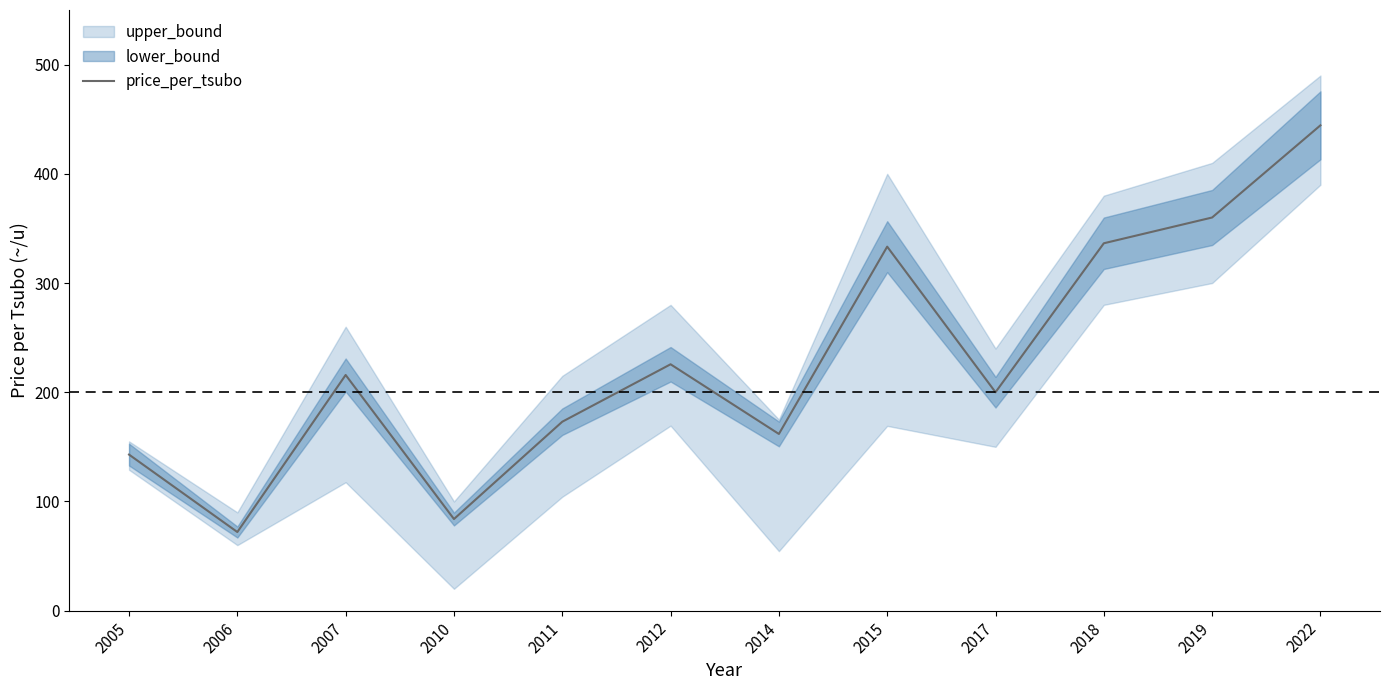

At which category does the chart reach its minimum across all series?

2006